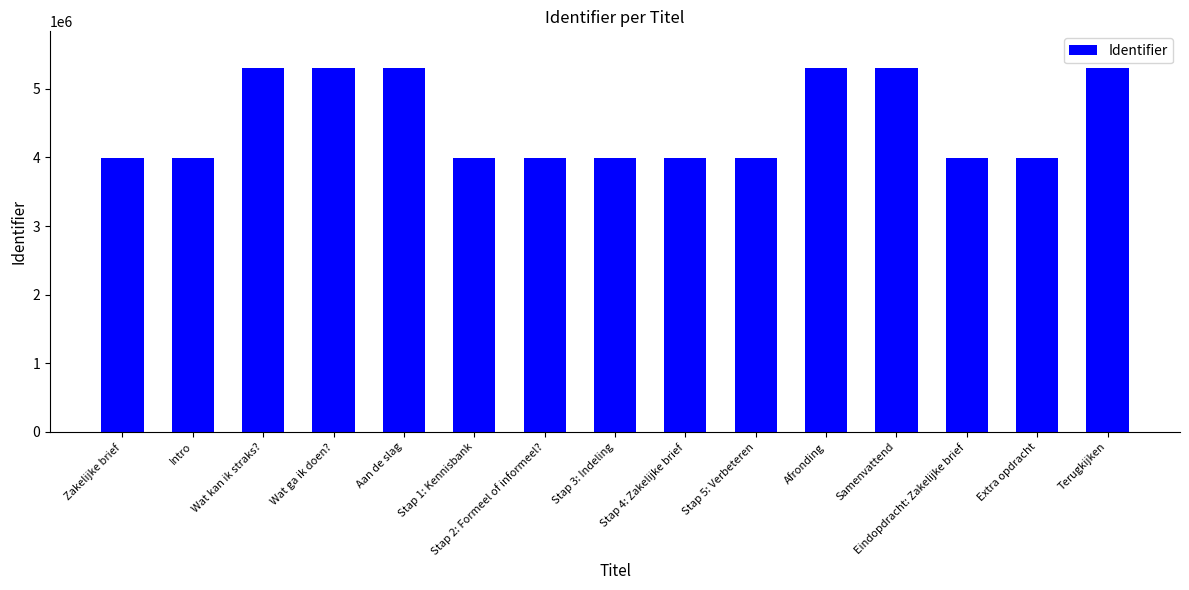

What is the label of the 5th bar from the right?

Afronding